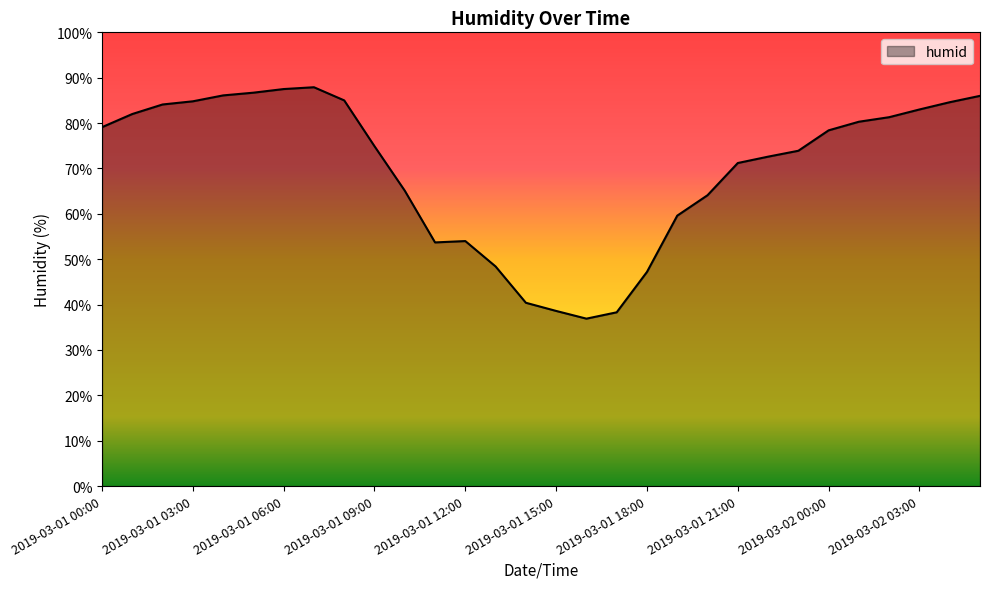

What is the smallest value displayed?

36.9